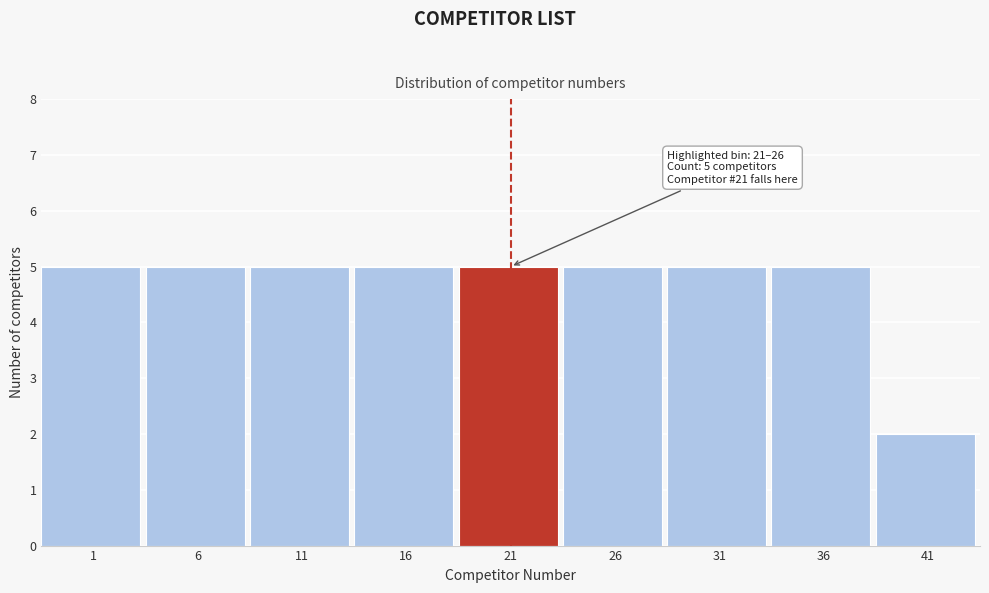

Reading left to right, extract all data points from this chart.

5	5	5	5	5	5	5	5	2